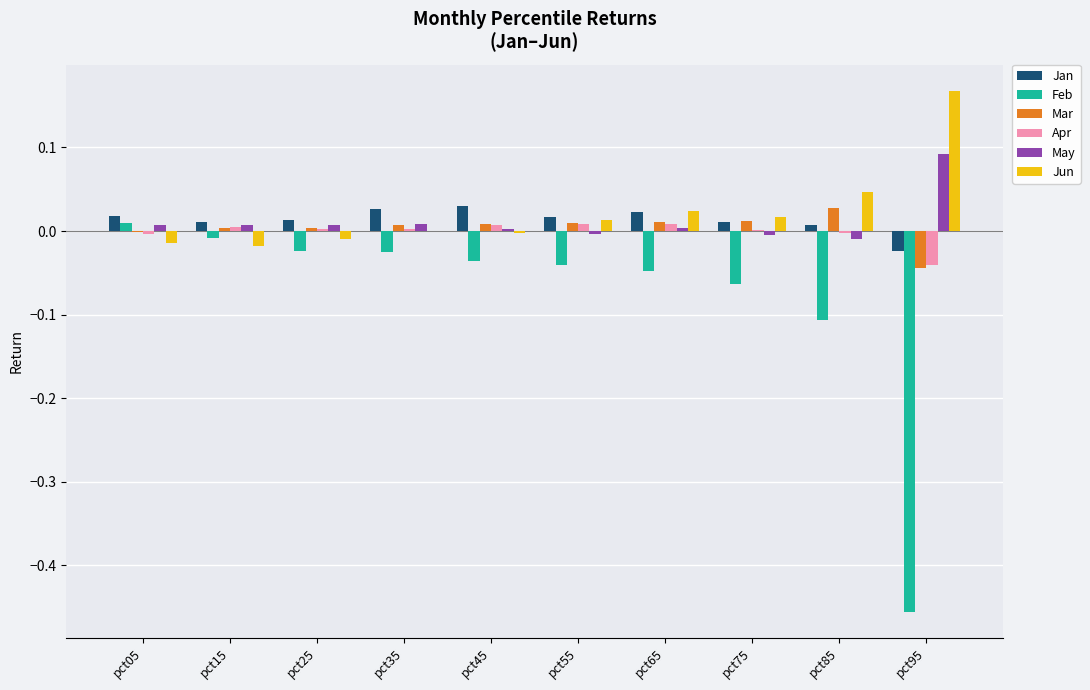

Does the chart contain stacked bars?

No